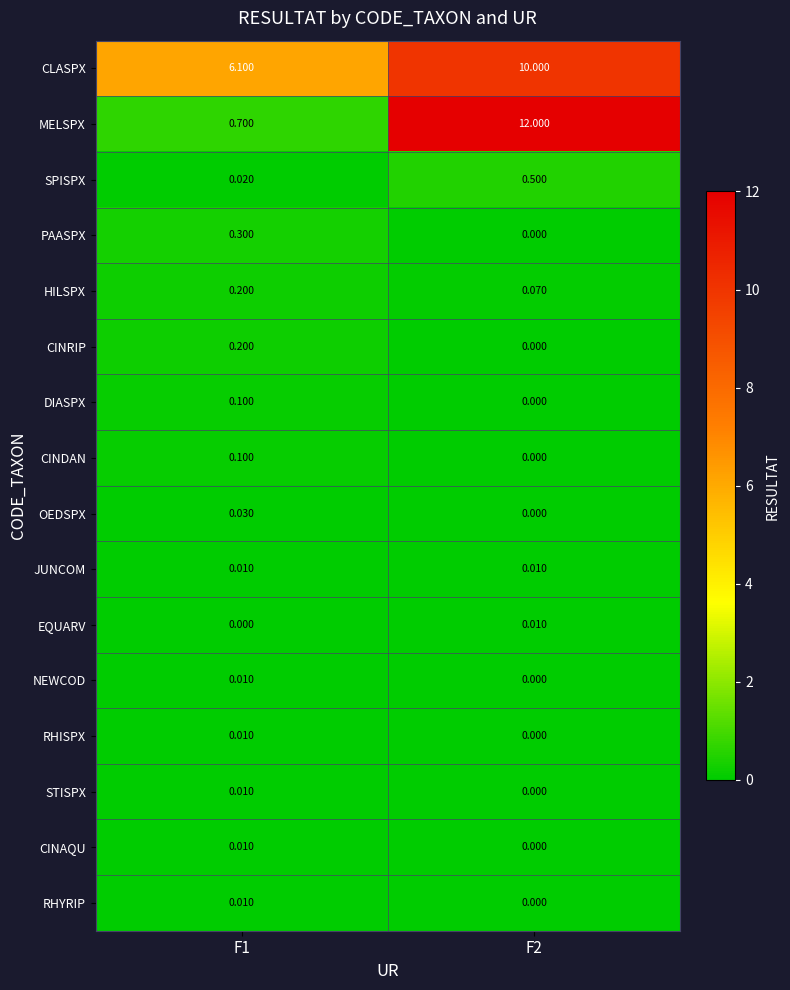

Which series changed the most between F1 and F2?

MELSPX